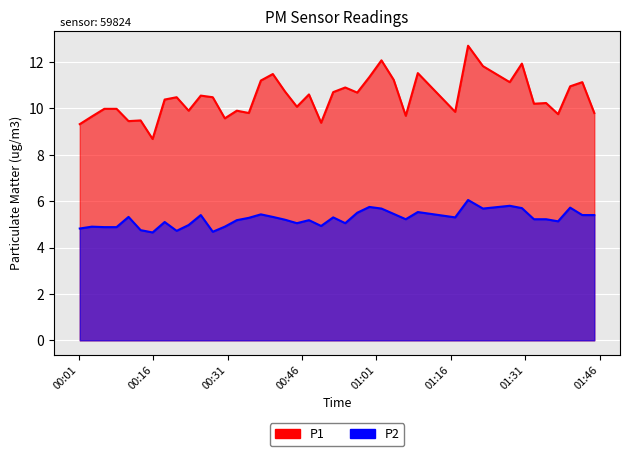

True or false: P1 and P2 cross at least once.

False